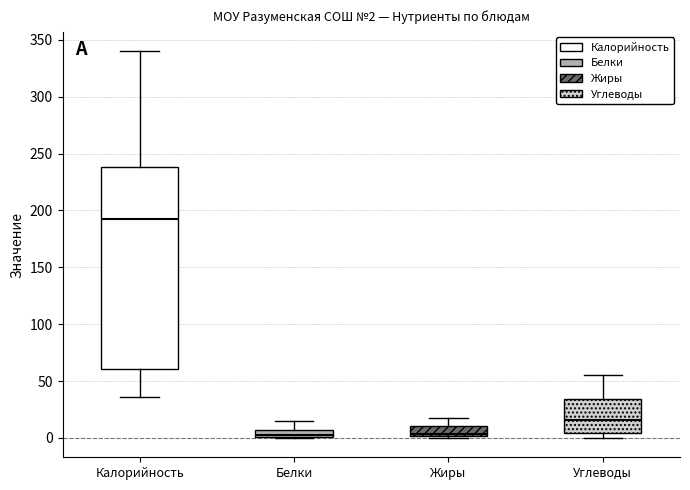

Which box is the tallest, from its lower edge to its upper edge?

Калорийность